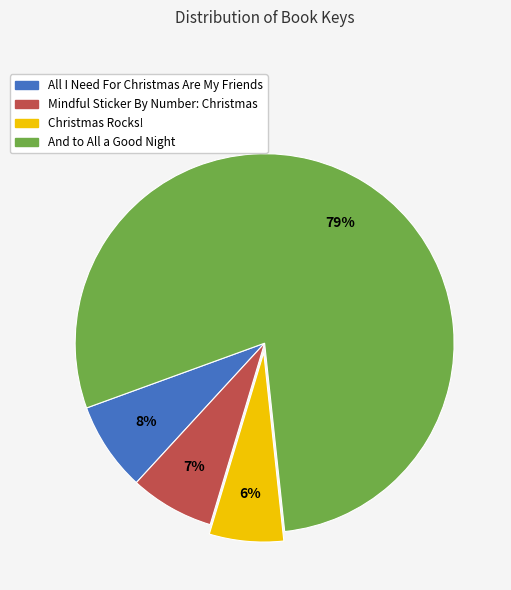

Is it true that And to All a Good Night is 79% of the pie?

True